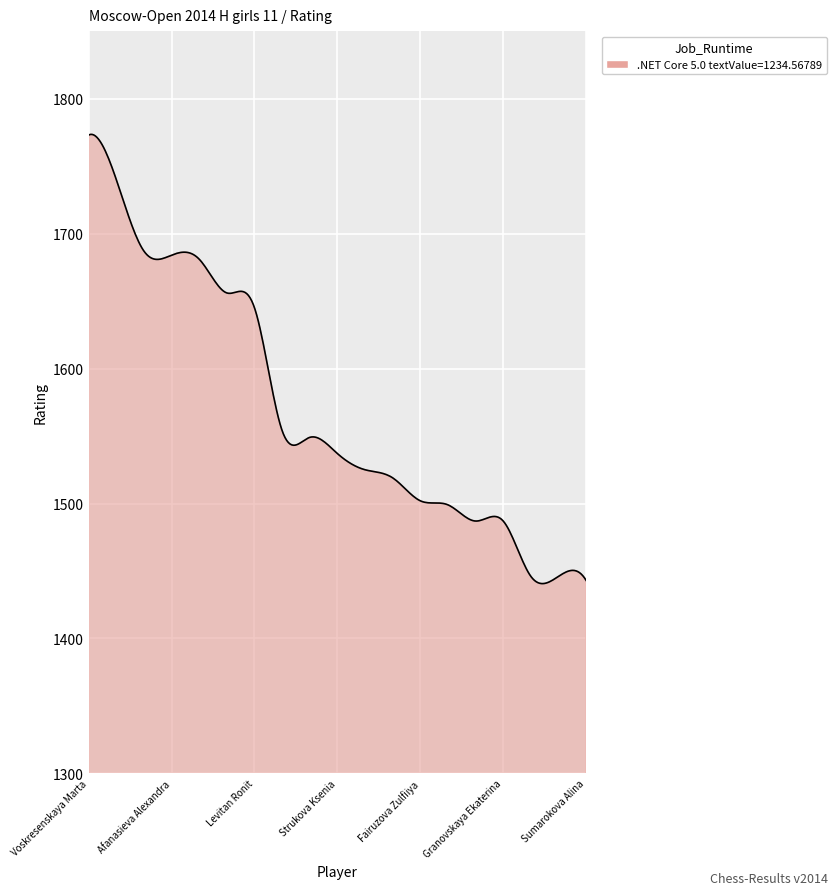

What is the difference between the maximum and minimum values?

332.8